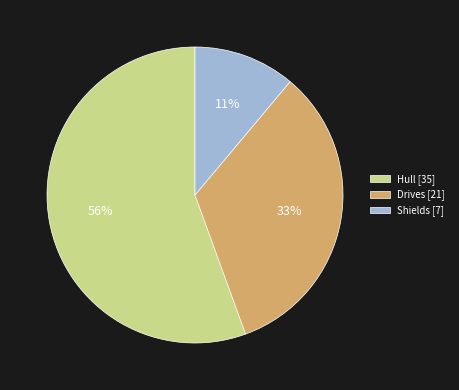

The Hull [35] slice represents 63% of the pie. True or false?

False